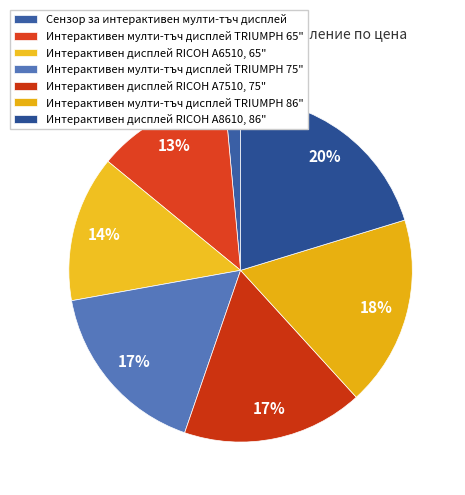

How many segments does this pie chart have?

7